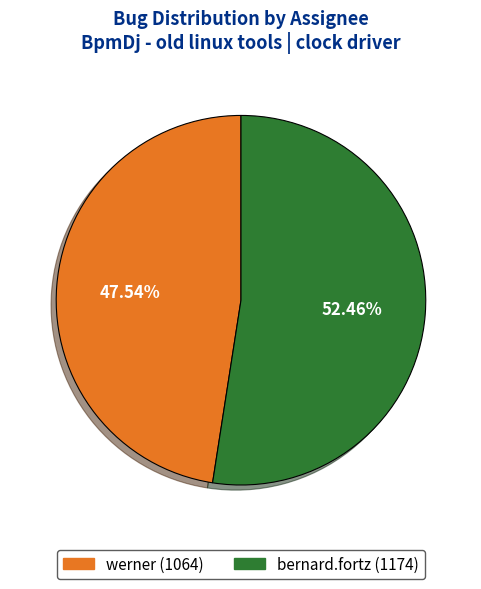

Which category has the smallest portion of the pie?

werner